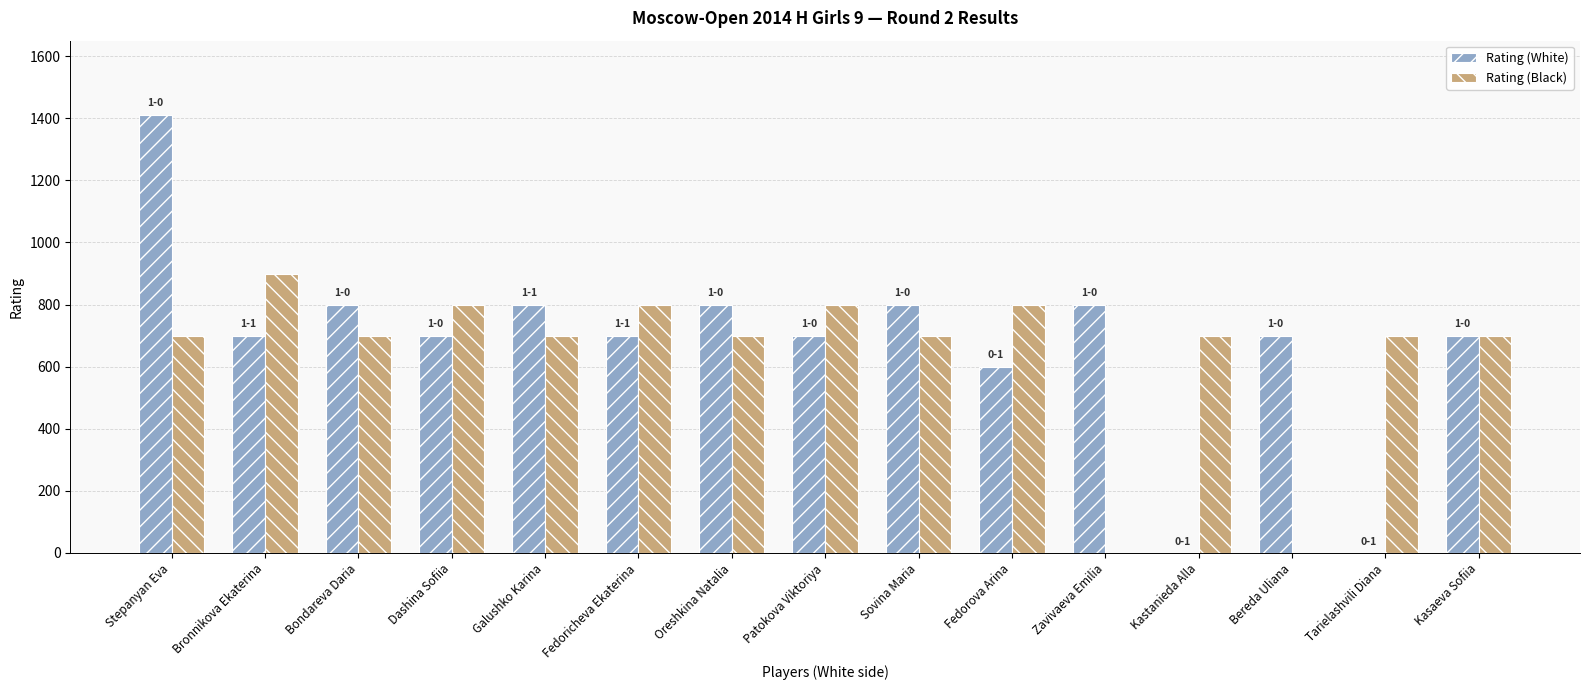

Which category has the highest value in the Rating (White) series?

Stepanyan Eva